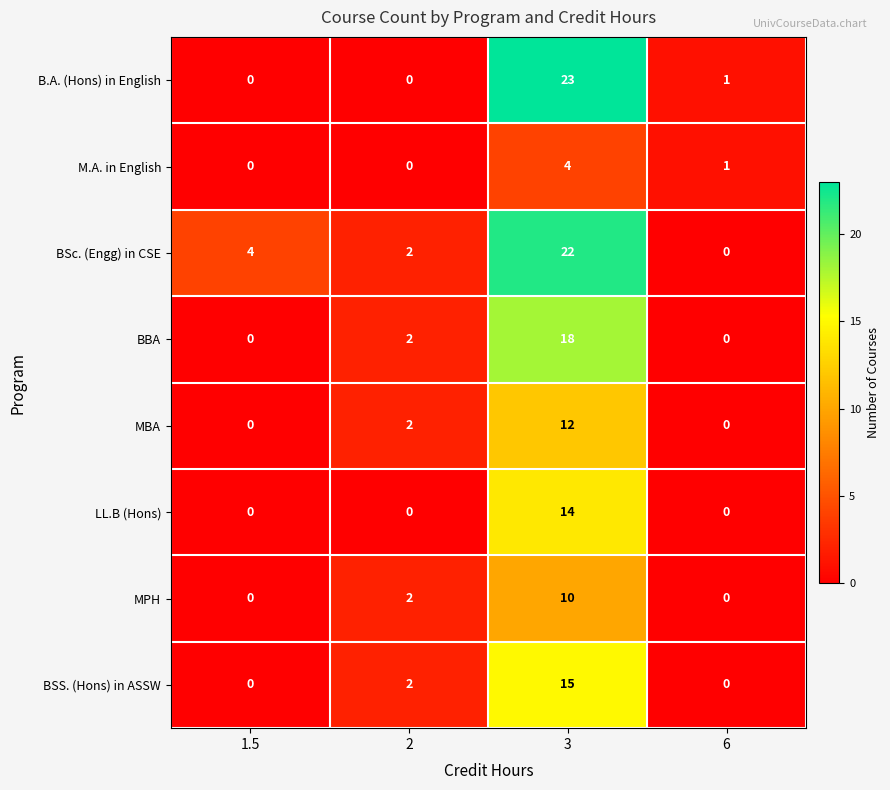

Rank the series by their maximum value, from lowest to highest.

M.A. in English, MPH, MBA, LL.B (Hons), BSS. (Hons) in ASSW, BBA, BSc. (Engg) in CSE, B.A. (Hons) in English